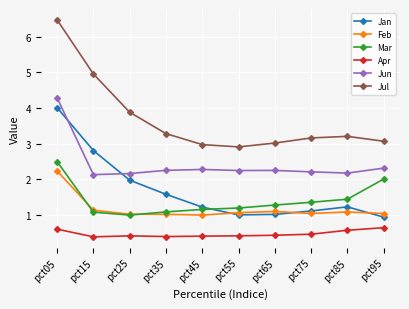

Is the value of Jun at pct15 greater than the value of Apr at pct65?

Yes